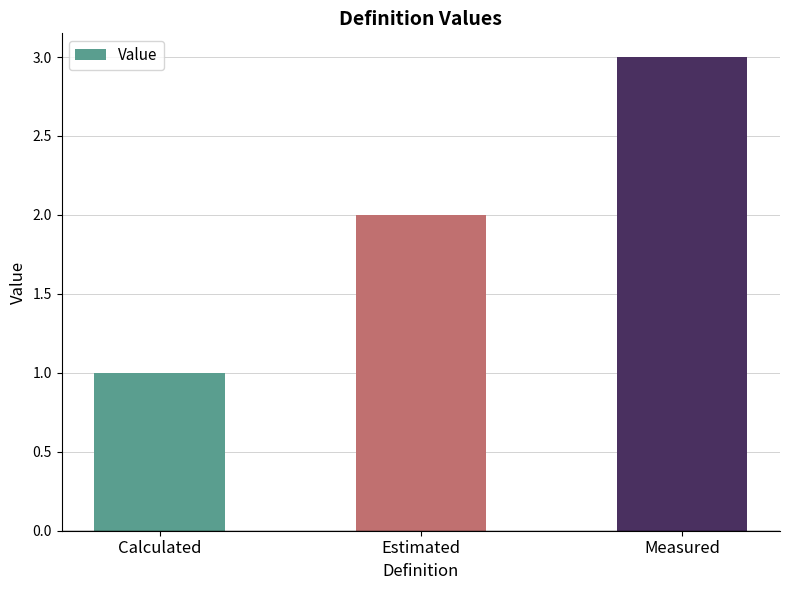

List the labels in order of value, largest first.

Measured, Estimated, Calculated